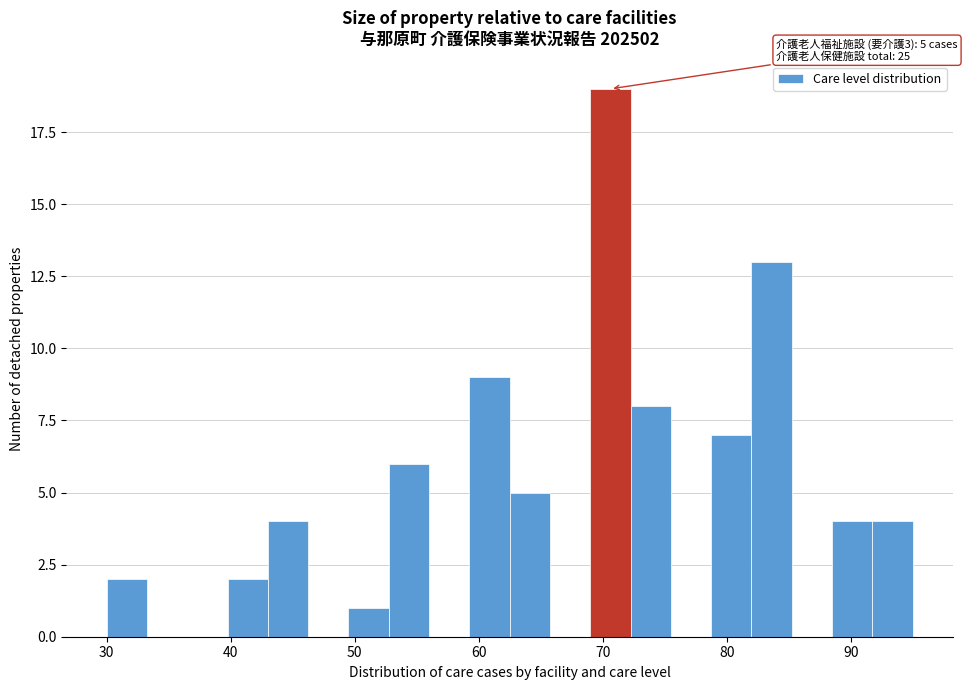

Around what value on the x-axis is the tallest bar? Give the approximate position of its centre, as read against the axis.

71